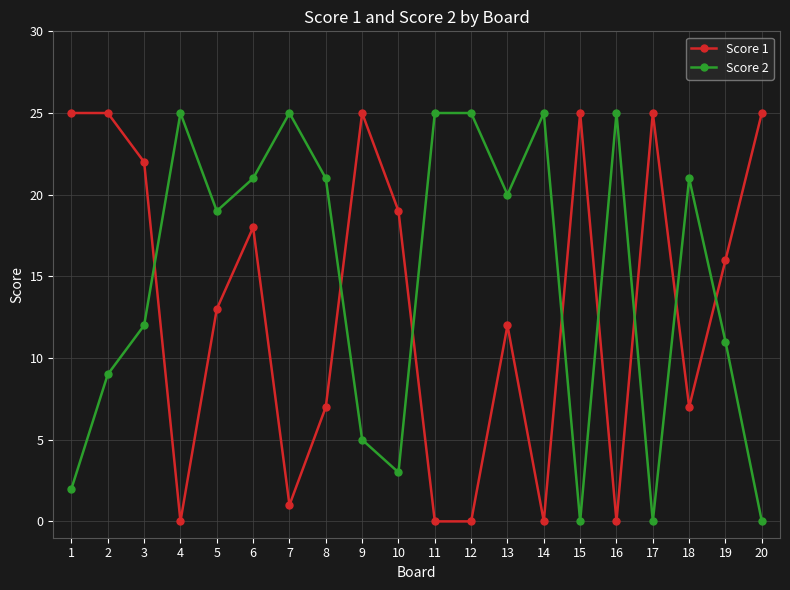

At which label is Score 1 closest to 12?

13